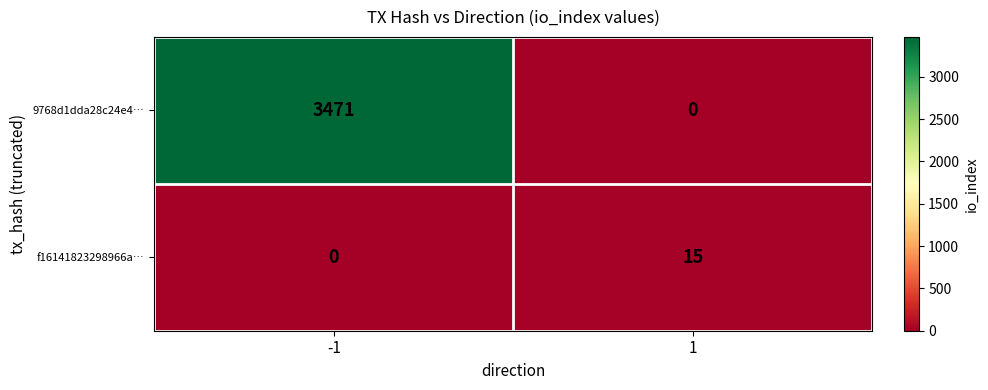

What is the approximate value of f16141823298966a… at 1, to the nearest 5?

15